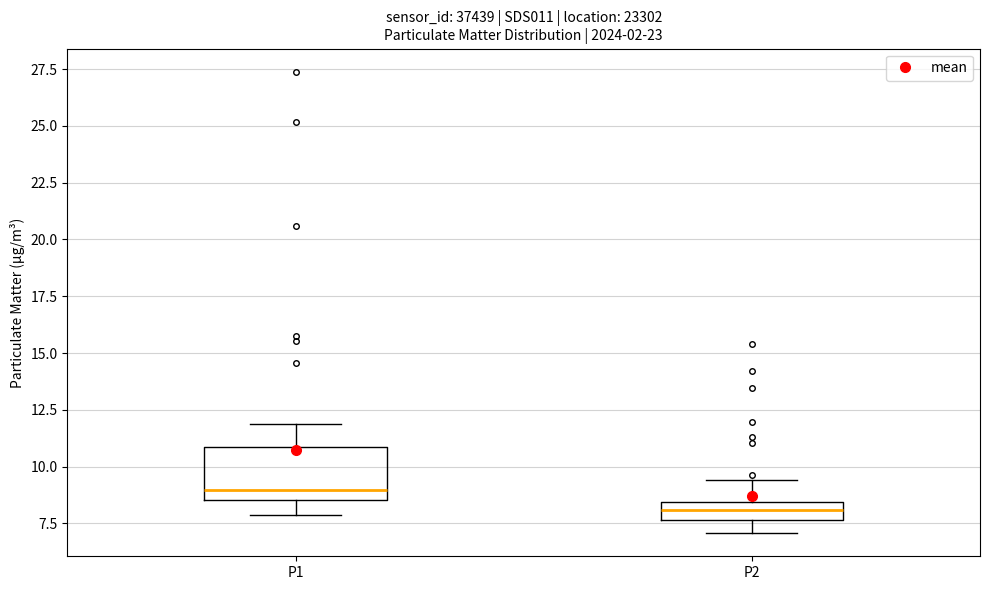

Which box is the tallest, from its lower edge to its upper edge?

P1